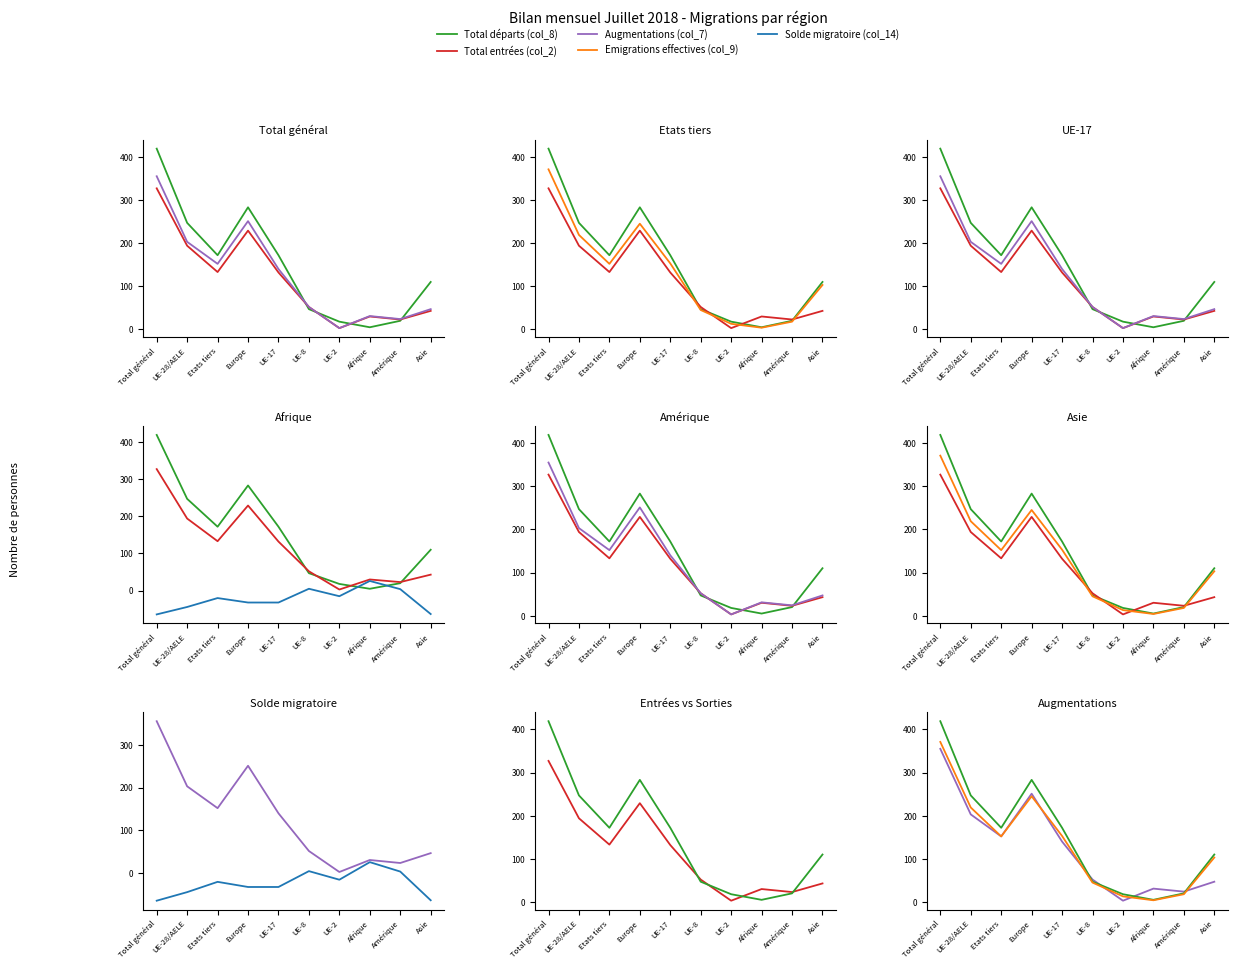

The Solde migratoire (col_14) series shows -73 at UE-28/AELE. True or false?

False